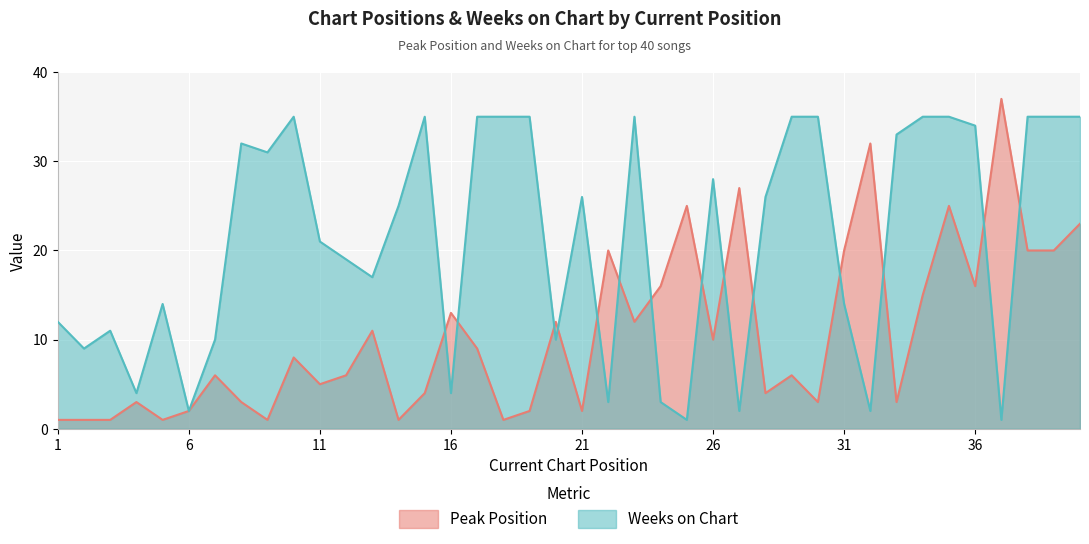

What is the difference between the highest and lowest values at 35?

10